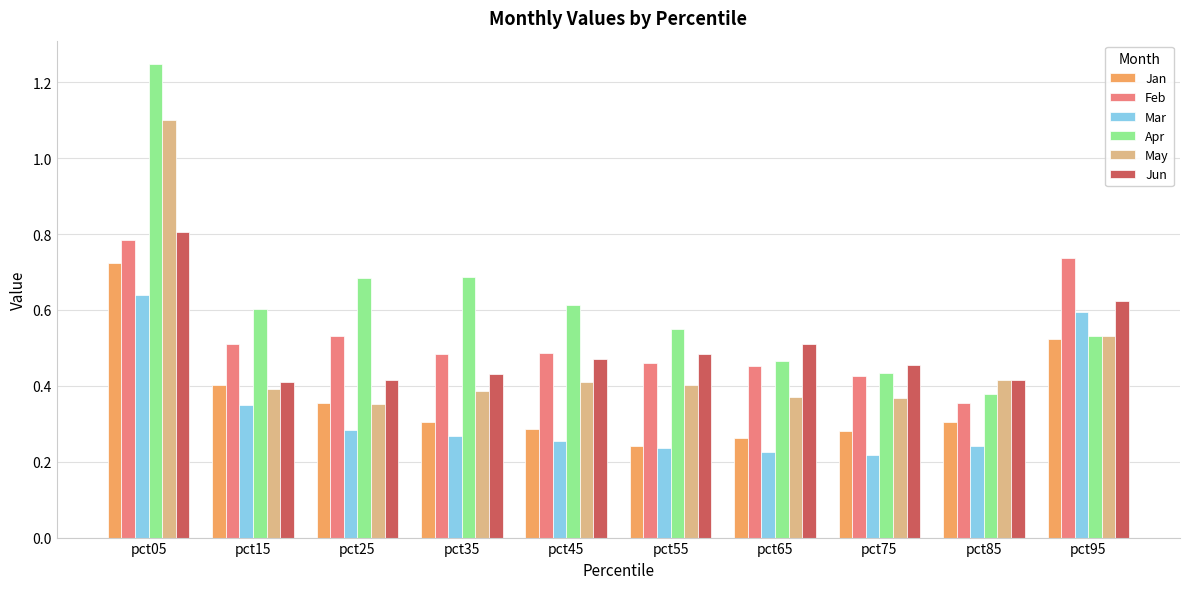

Which series has the largest range (max minus min)?

Apr